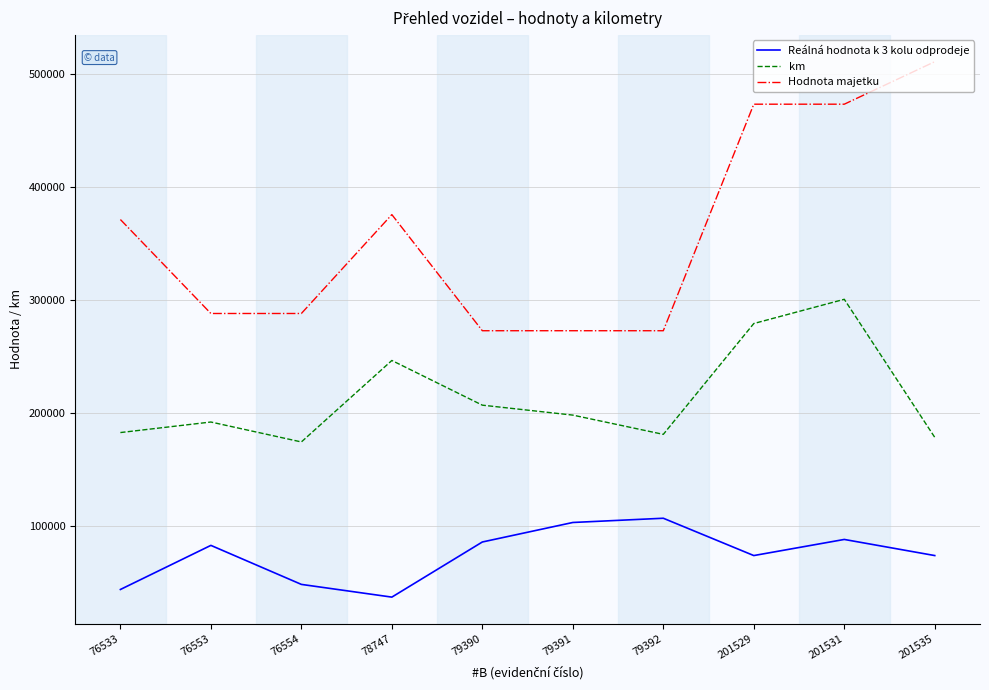

Where is the first local maximum for Reálná hodnota k 3 kolu odprodeje?

76553